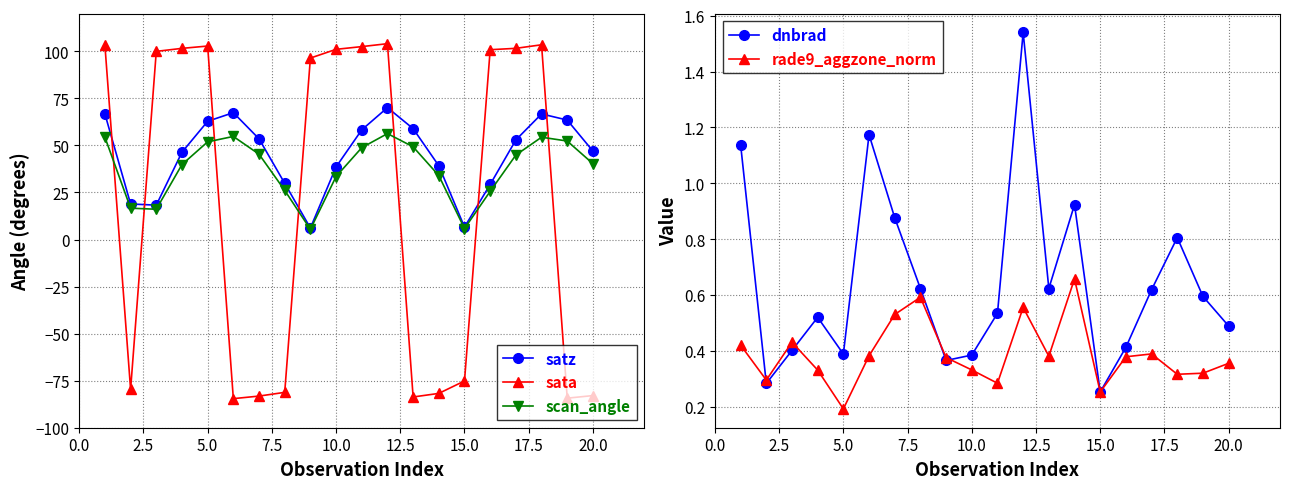

How many interior local peaks does the dnbrad series have?

5